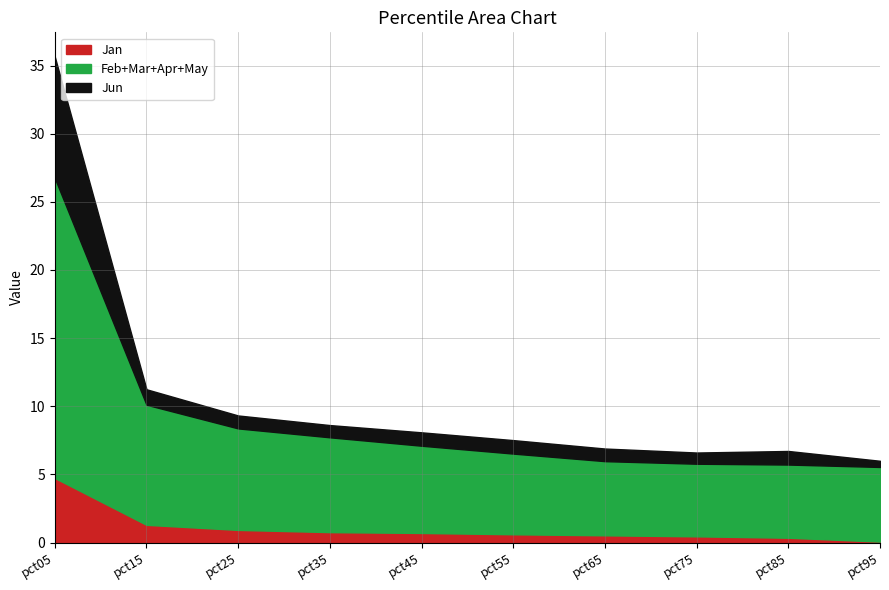

Is it true that Jan equals 4.7 at pct05?

True